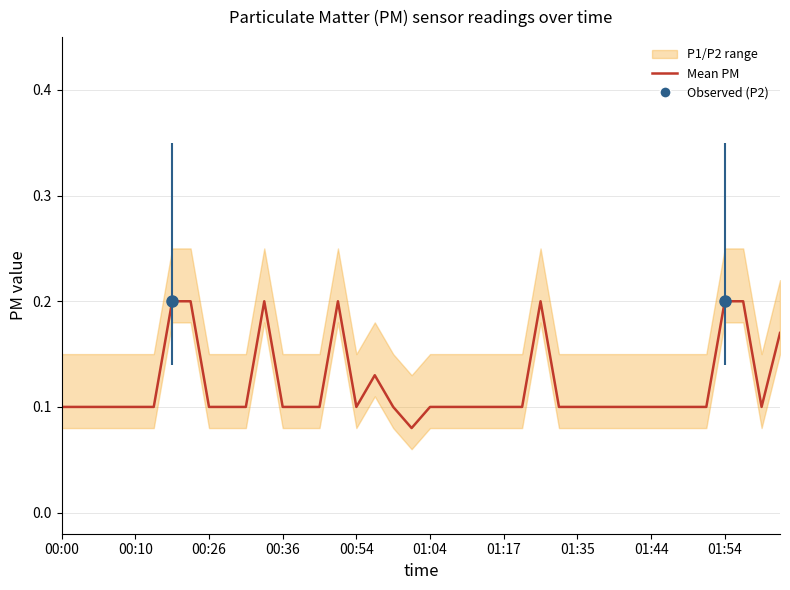

At which category does the data reach its first local valley?

00:54